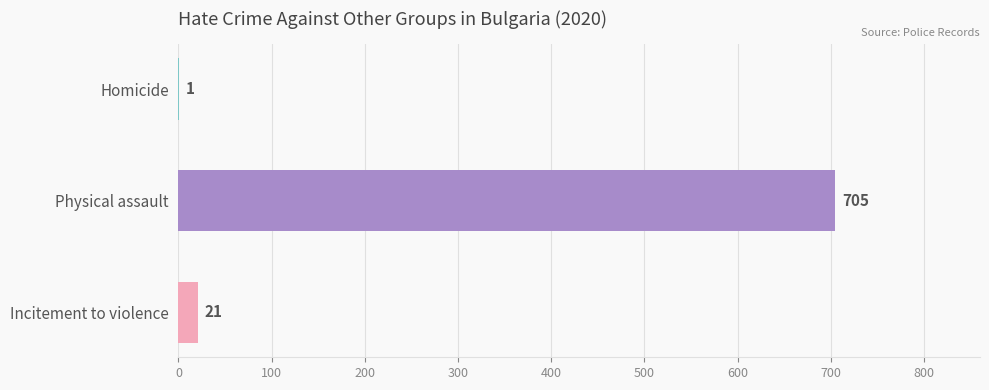

What is the sum of all values?

727